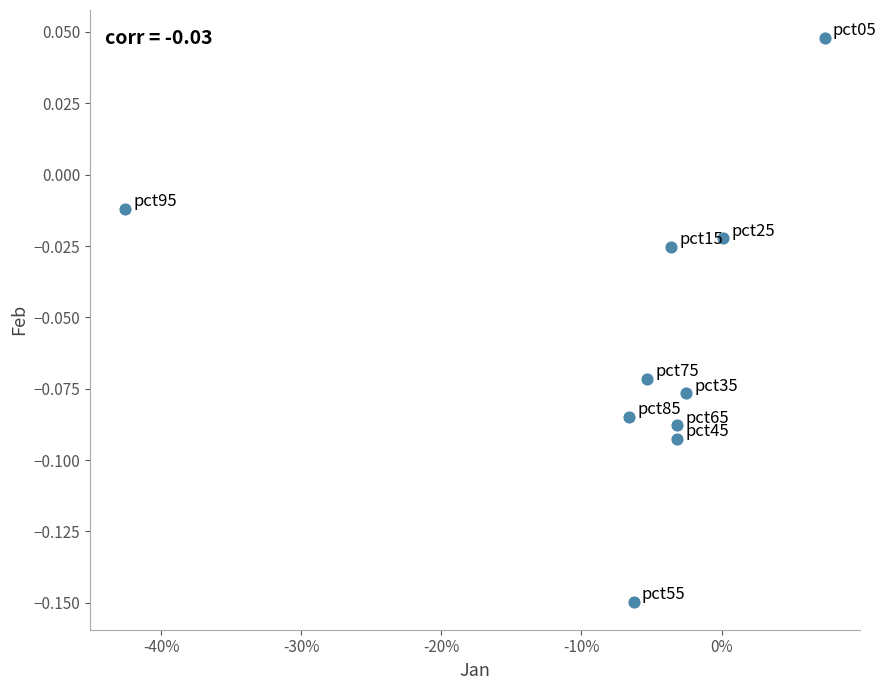

What is the range of X values (max minus min)?

0.5